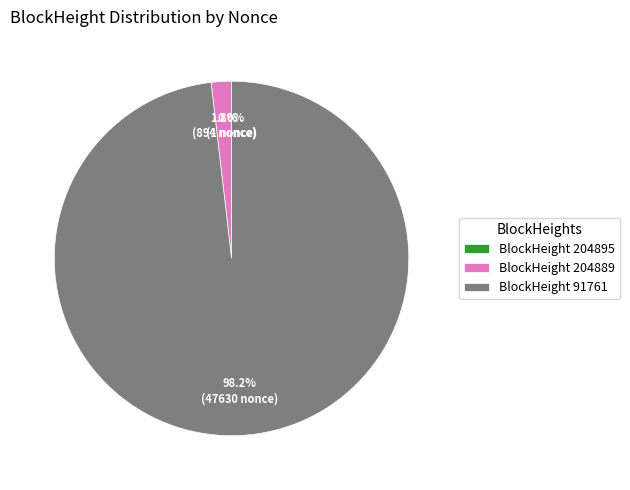

Does any single category account for the majority?

Yes